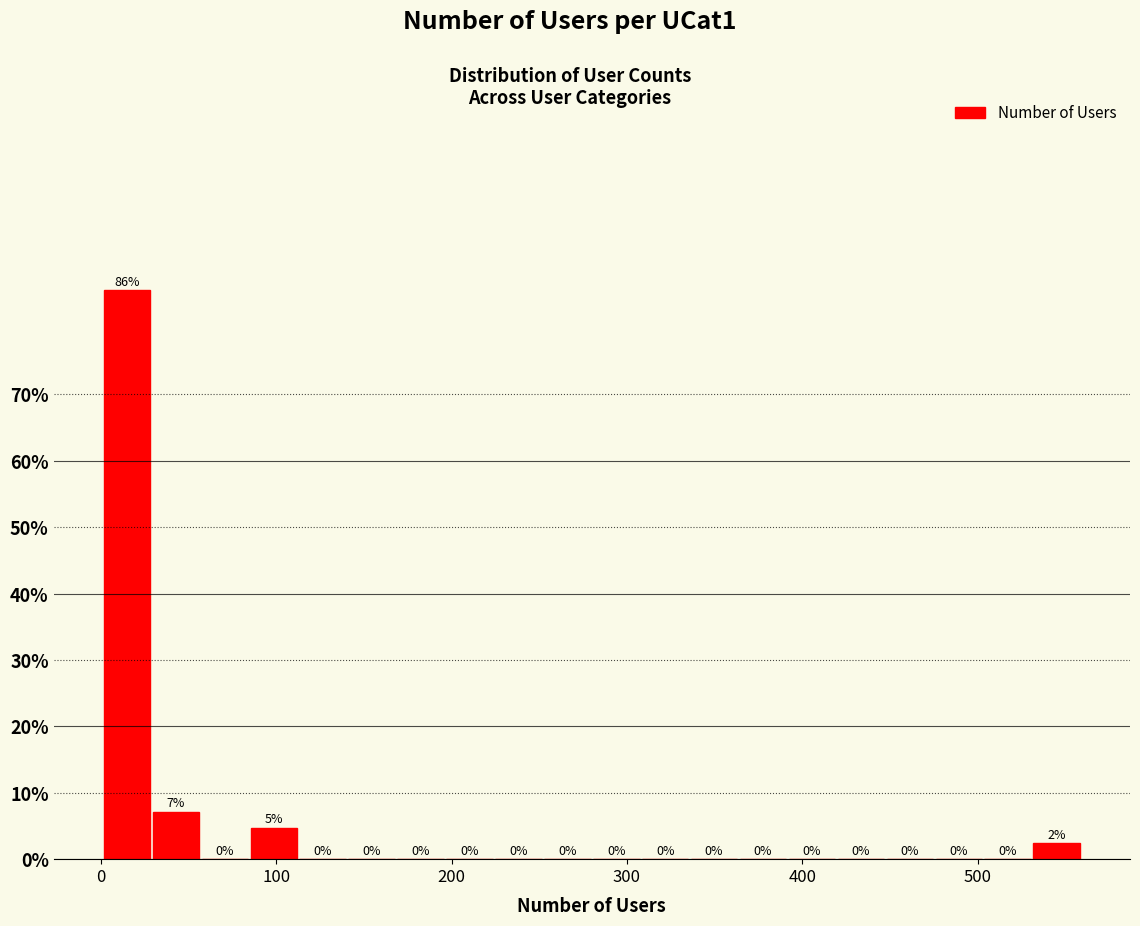

Around what value on the x-axis is the tallest bar? Give the approximate position of its centre, as read against the axis.

10